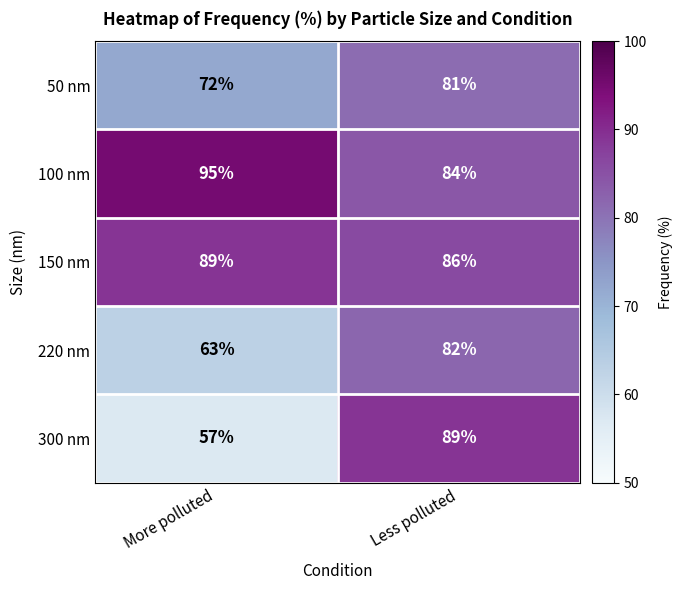

How many categories are shown in the chart?

2